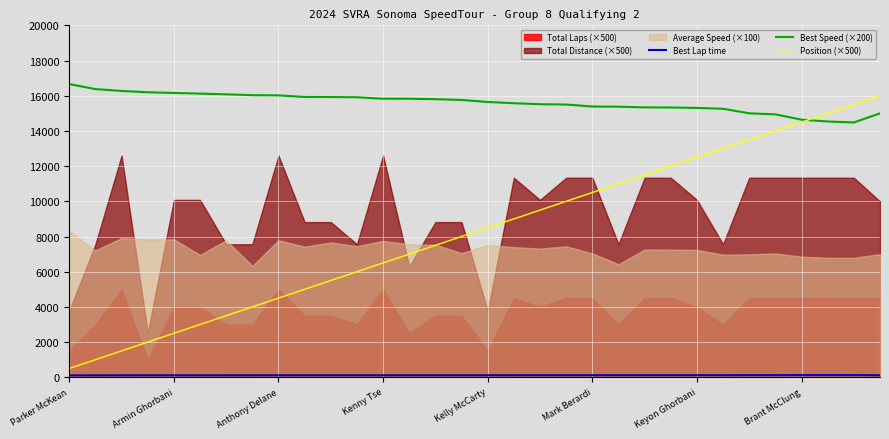

What is the label of the 15th point from the right?

17